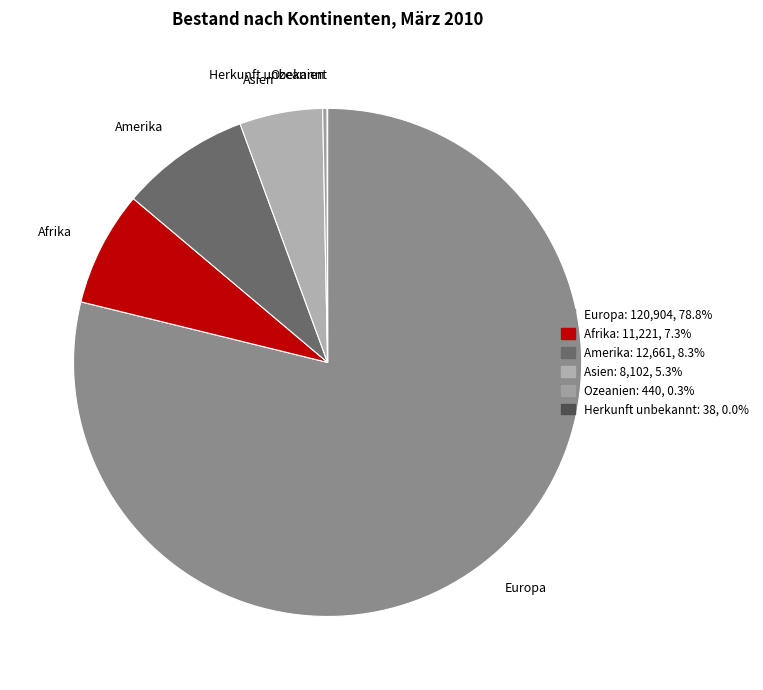

Which category has the biggest portion of the pie?

Europa